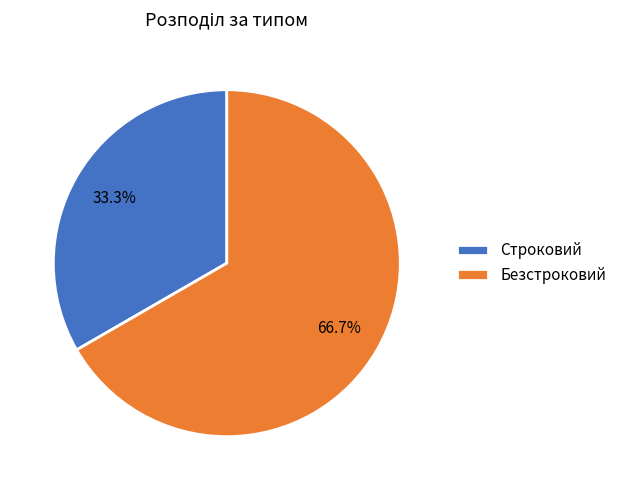

Which slice is the largest?

Безстроковий